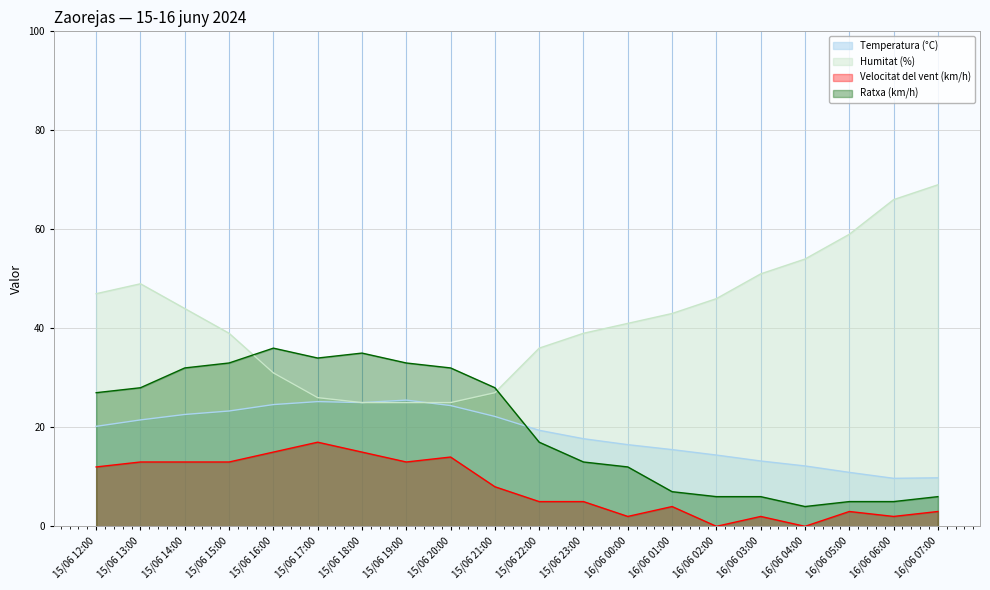

Reading left to right, extract all data points from this chart.

Temperatura (°C): 20.2	21.5	22.6	23.3	24.6	25.2	25.0	25.5	24.4	22.2	19.4	17.7	16.5	15.5	14.4	13.2	12.2	10.9	9.7	9.8
Humitat (%): 47.0	49.0	44.0	39.0	31.0	26.0	25.0	25.0	25.0	27.0	36.0	39.0	41.0	43.0	46.0	51.0	54.0	59.0	66.0	69.0
Velocitat del vent (km/h): 12.0	13.0	13.0	13.0	15.0	17.0	15.0	13.0	14.0	8.0	5.0	5.0	2.0	4.0	0.0	2.0	0.0	3.0	2.0	3.0
Ratxa (km/h): 27.0	28.0	32.0	33.0	36.0	34.0	35.0	33.0	32.0	28.0	17.0	13.0	12.0	7.0	6.0	6.0	4.0	5.0	5.0	6.0